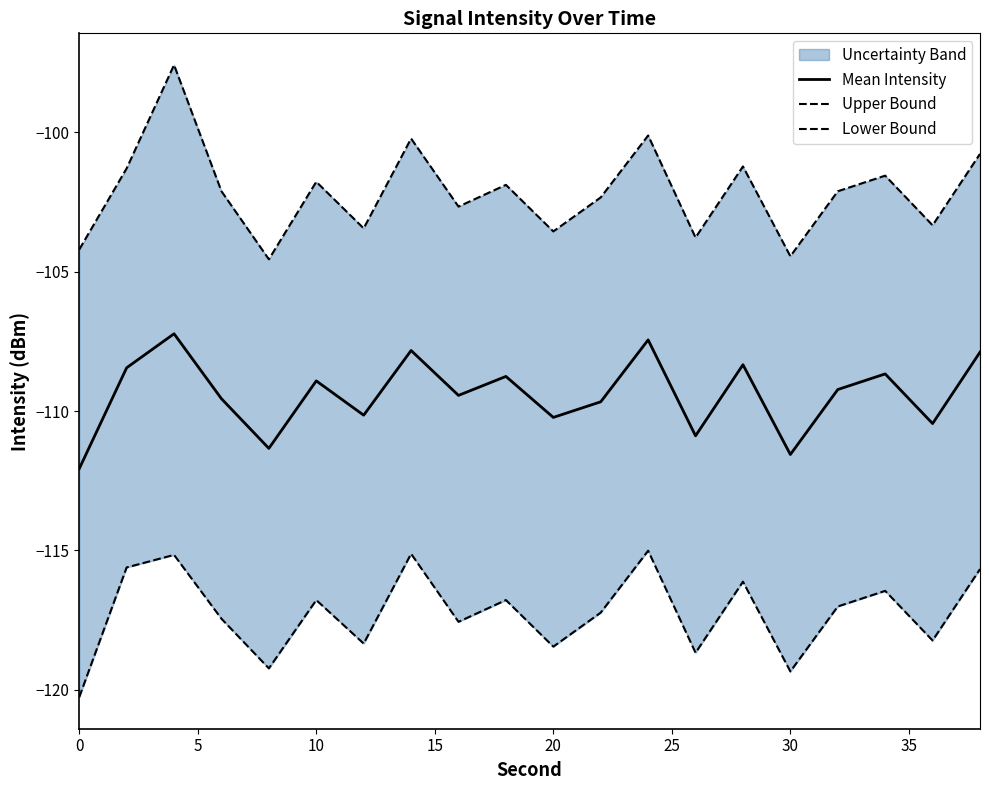

The Mean Intensity series shows -111.6 at 30. True or false?

True